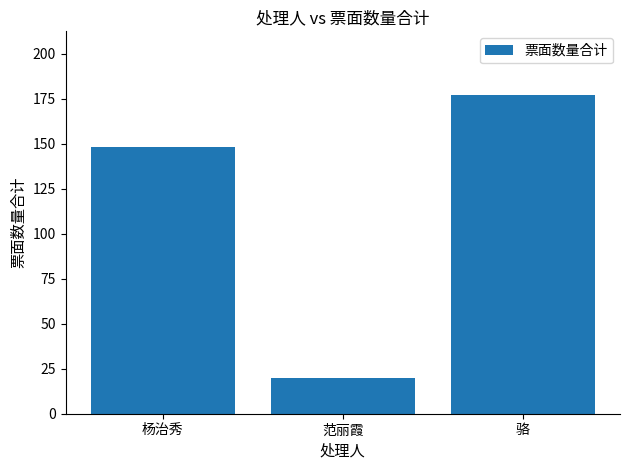

What is the sum of all values?

345